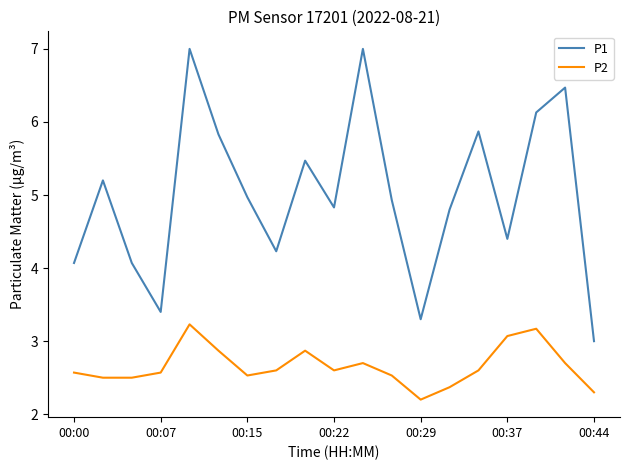

True or false: P1 and P2 intersect in this chart.

False